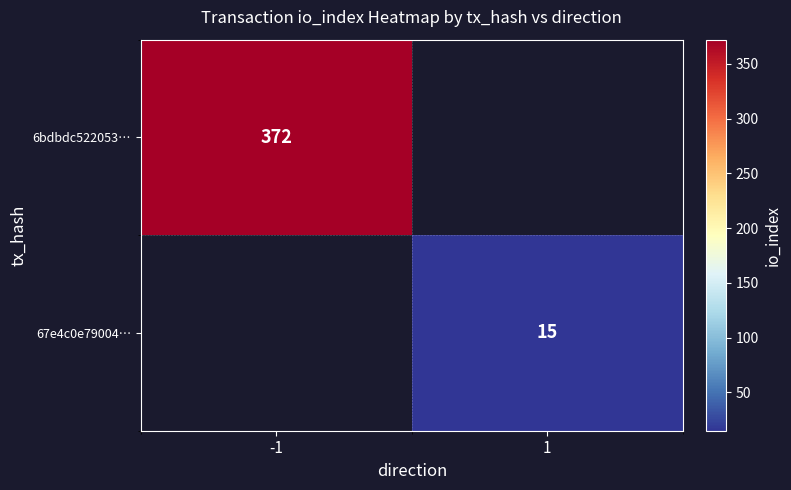

Between 1 and -1, which is larger?

-1